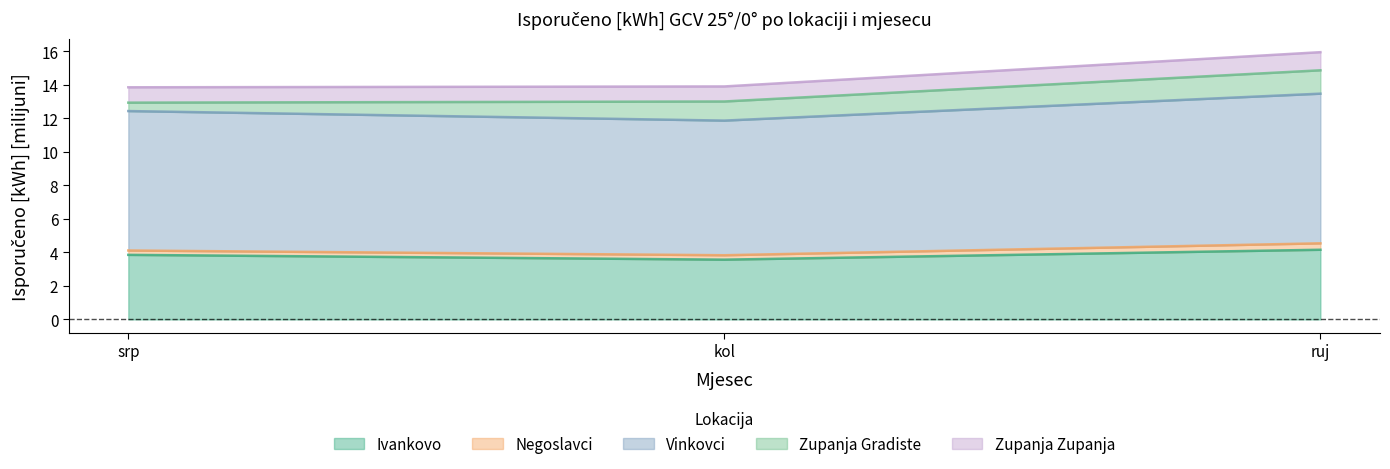

What position from the left is srp?

1